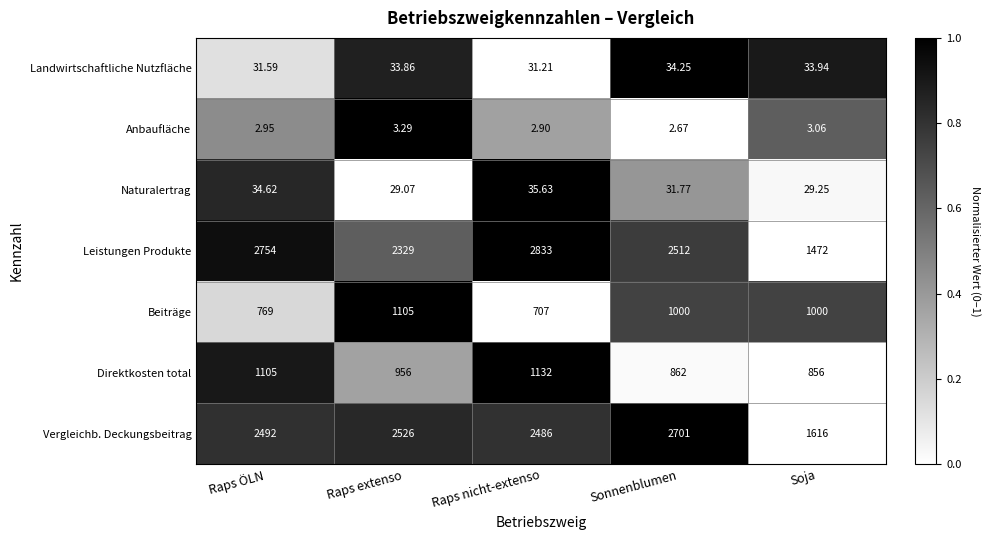

Is the value of Beiträge at Sonnenblumen greater than the value of Anbaufläche at Sonnenblumen?

Yes